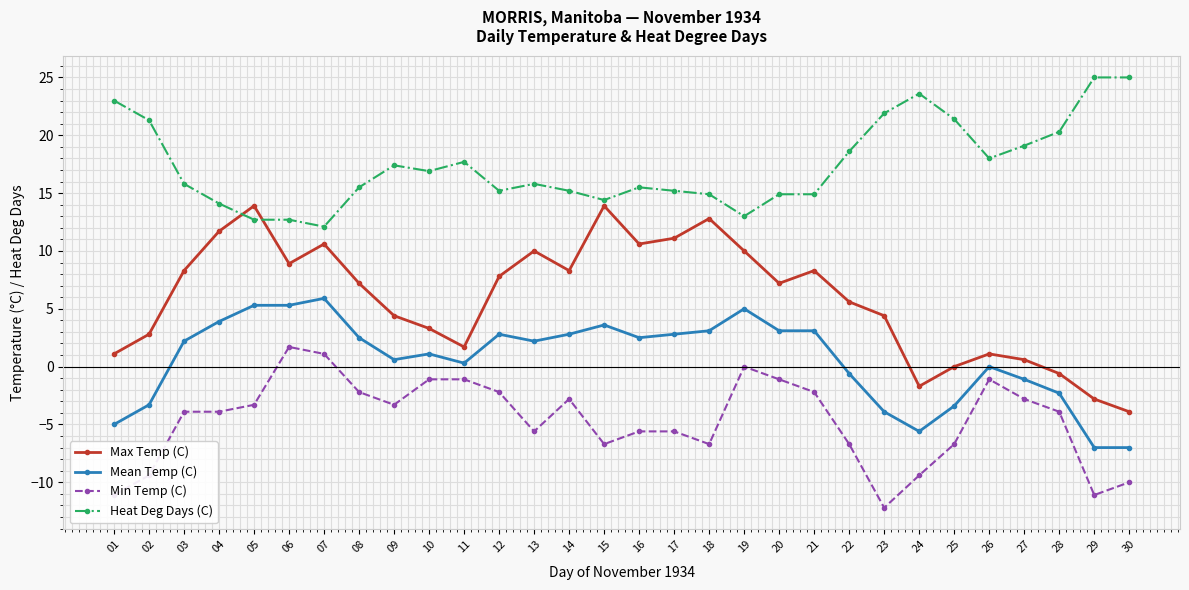

What are all the series names shown in the legend?

Max Temp (C), Mean Temp (C), Min Temp (C), Heat Deg Days (C)